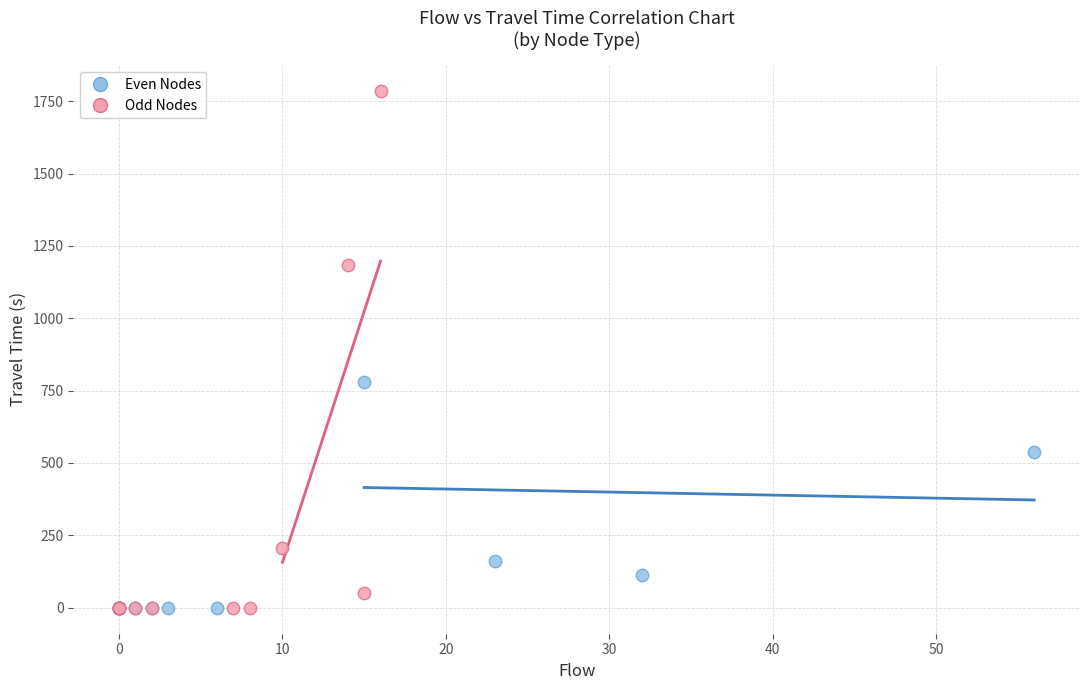

Which series reaches the maximum Y coordinate?

Odd Nodes